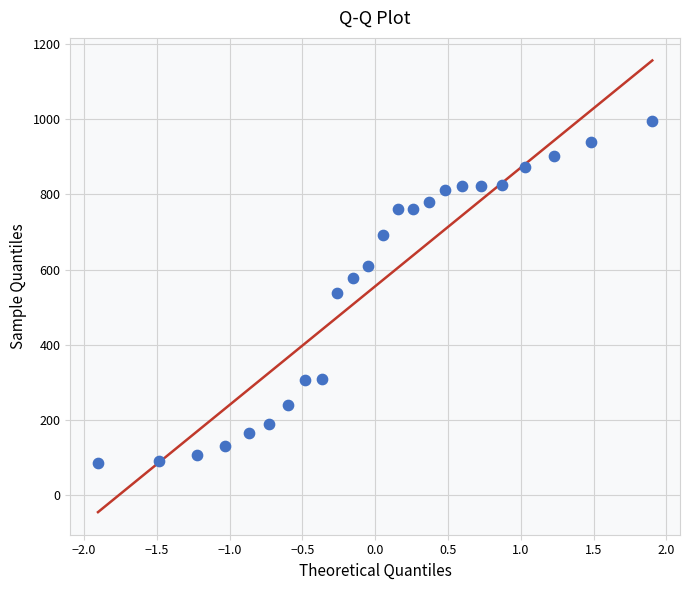

What is the range of Y values (max minus min)?

911